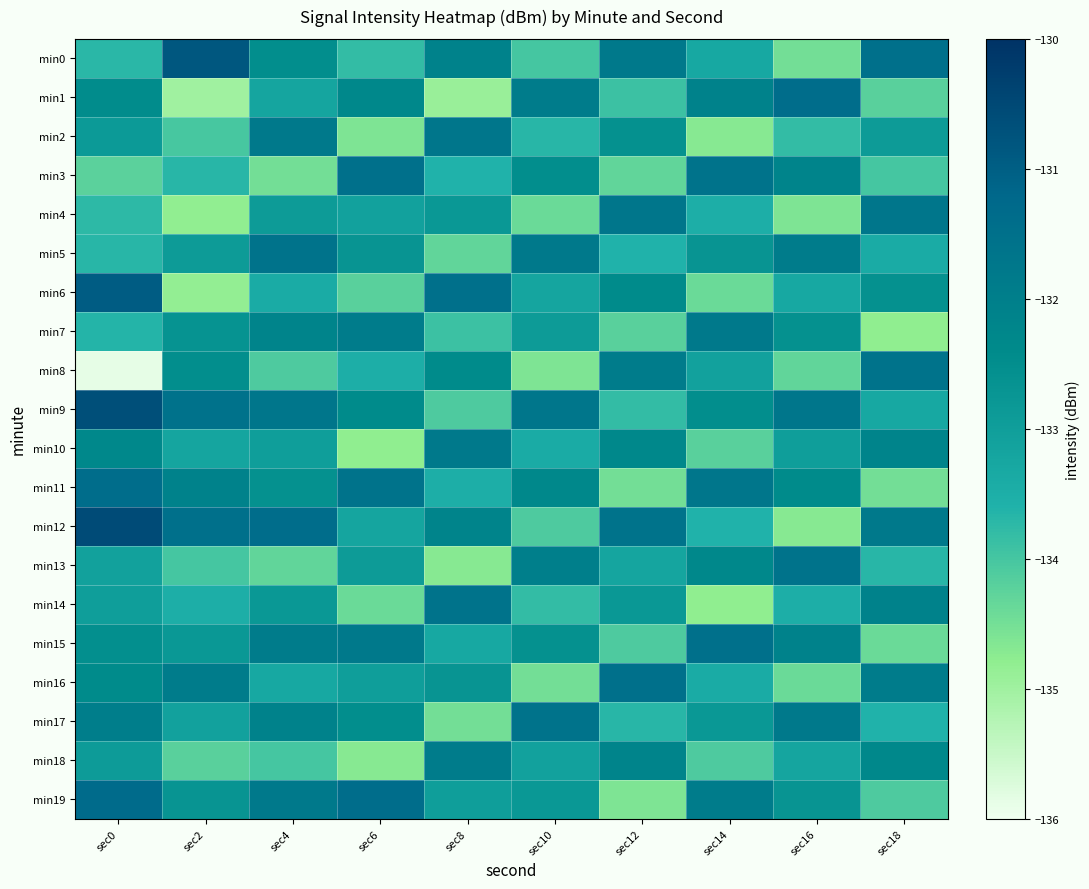

At which category is the sum across all series the highest?

sec0